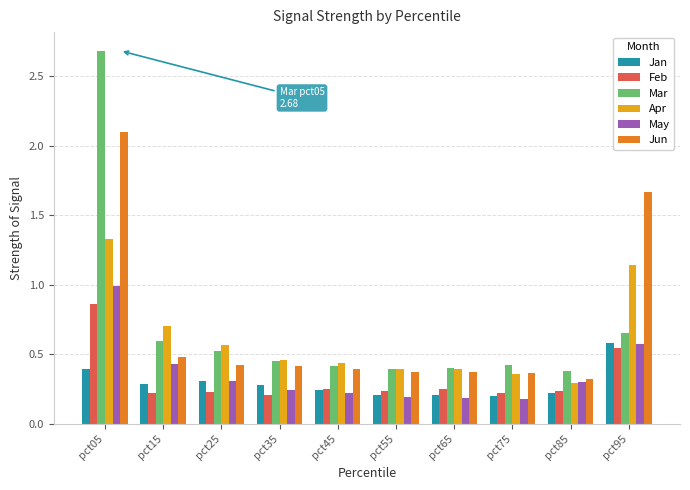

True or false: Mar has a value of 2.7 at pct05.

True